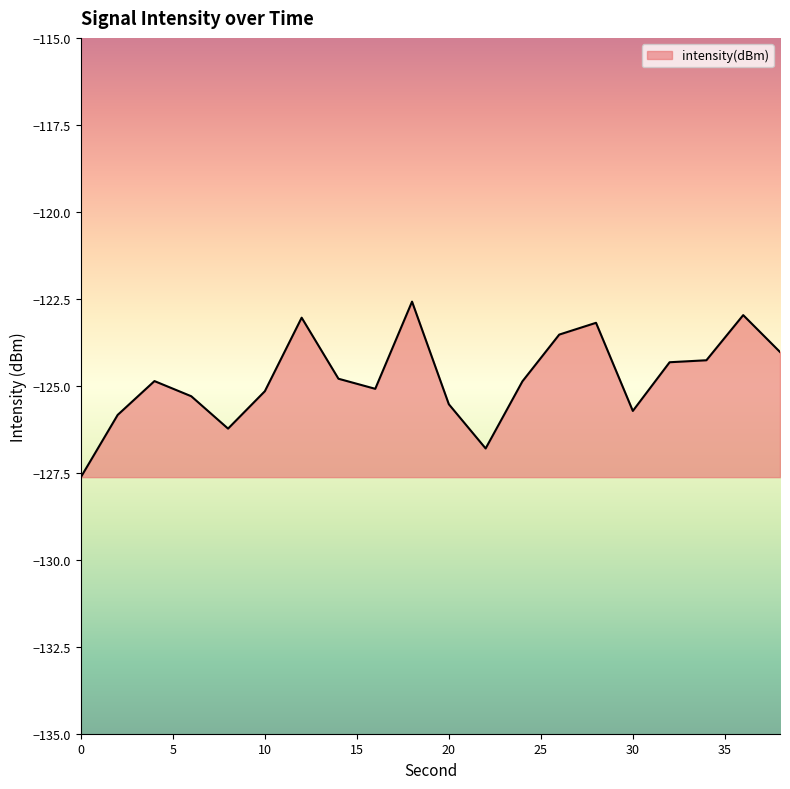

What is the difference between the maximum and minimum values?

5.0